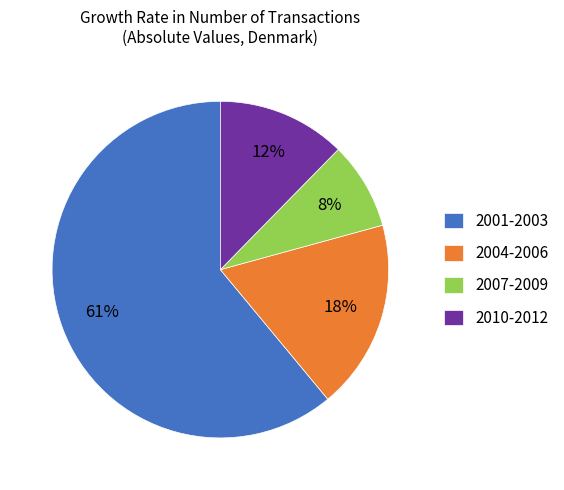

To the nearest percent, what is the average slice percentage?

25%